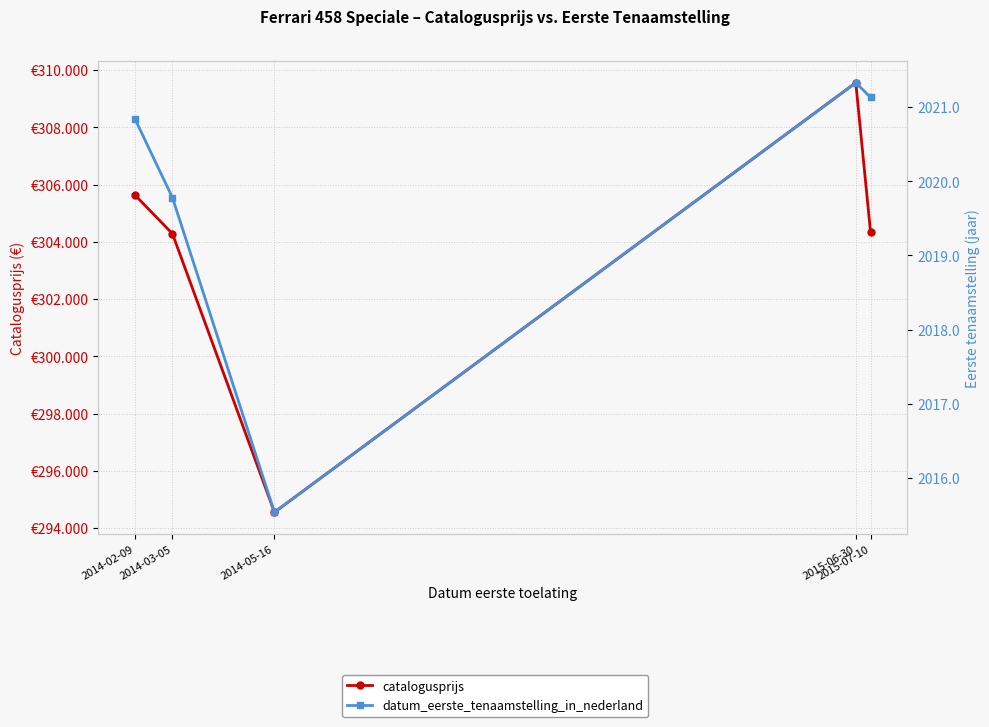

Reading left to right, transcribe all the data shown in this chart.

catalogusprijs: 305640.0	304288.0	294560.0	309562.0	304340.0
datum_eerste_tenaamstelling_in_nederland: 2020.8	2019.8	2015.5	2021.3	2021.1